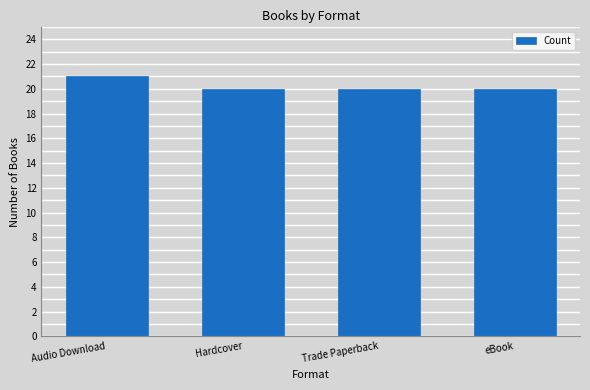

What is the change in value from Audio Download to eBook?

-1